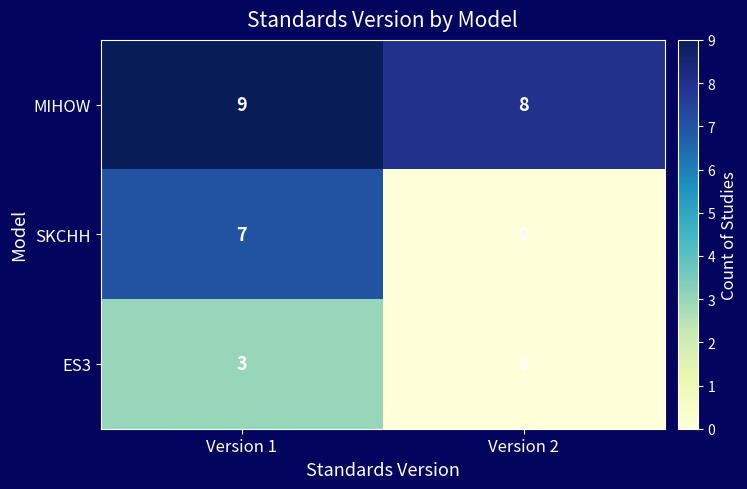

Reading right to left, what are all the values shown in this chart?

MIHOW: Version 2=8	Version 1=9
SKCHH: Version 2=0	Version 1=7
ES3: Version 2=0	Version 1=3